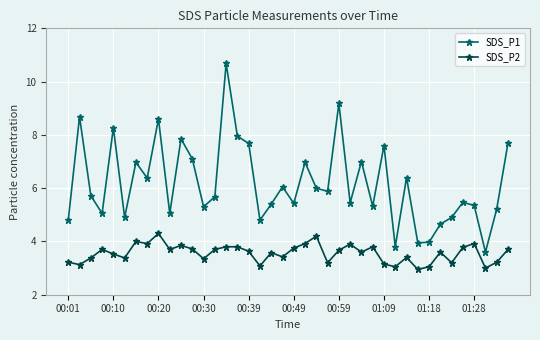

Which series has the largest total across all categories?

SDS_P1